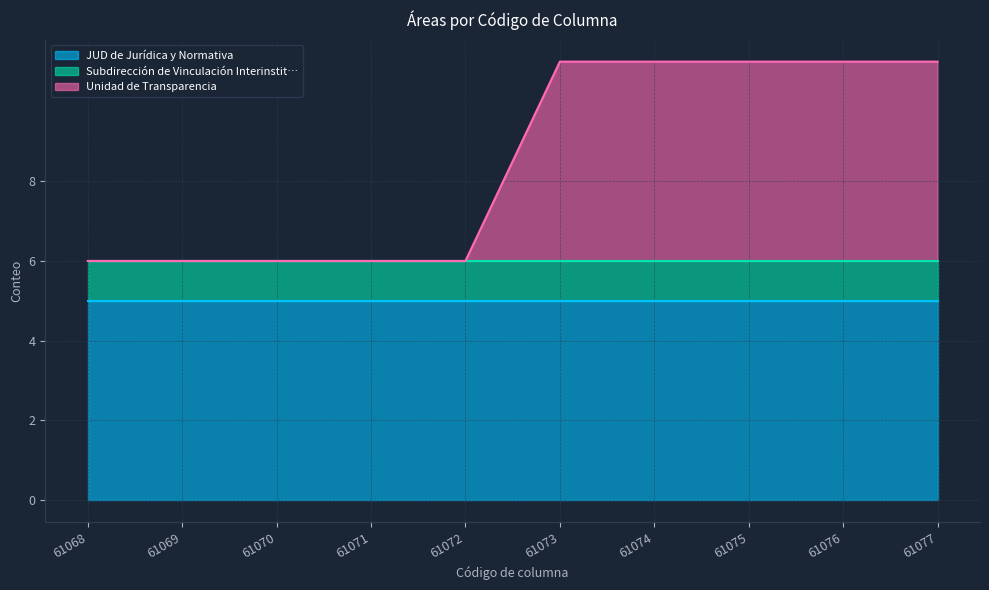

Reading right to left, extract all data points from this chart.

JUD de Jurídica y Normativa: 61077=5	61076=5	61075=5	61074=5	61073=5	61072=5	61071=5	61070=5	61069=5	61068=5
Subdirección de Vinculación Interinstit…: 61077=1	61076=1	61075=1	61074=1	61073=1	61072=1	61071=1	61070=1	61069=1	61068=1
Unidad de Transparencia: 61077=5	61076=5	61075=5	61074=5	61073=5	61072=0	61071=0	61070=0	61069=0	61068=0